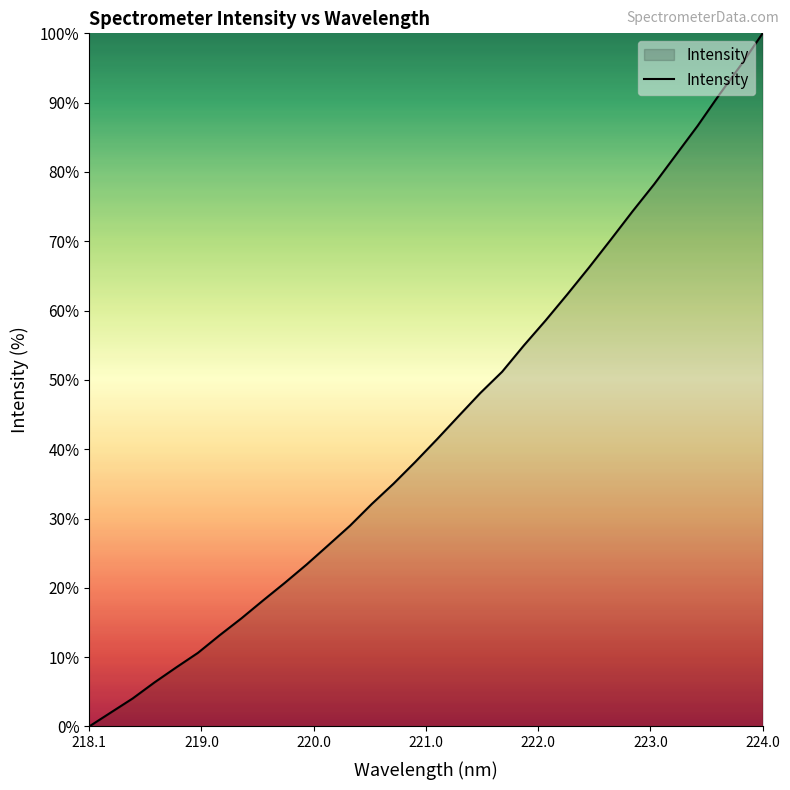

What is the difference between the maximum and minimum values?

100.0